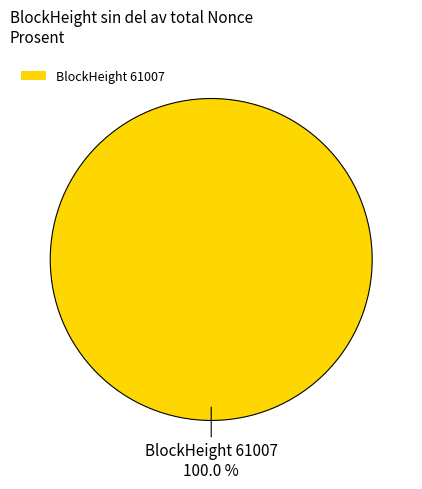

Count the number of slices in the pie.

1